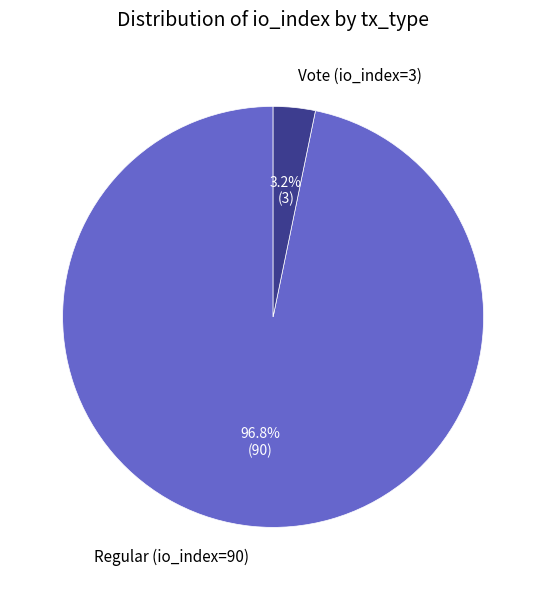

Which slice represents more than half of the pie?

Regular (io_index=90)